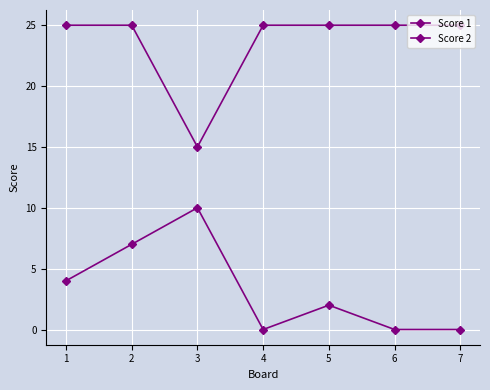

How many distinct data groups are displayed?

2